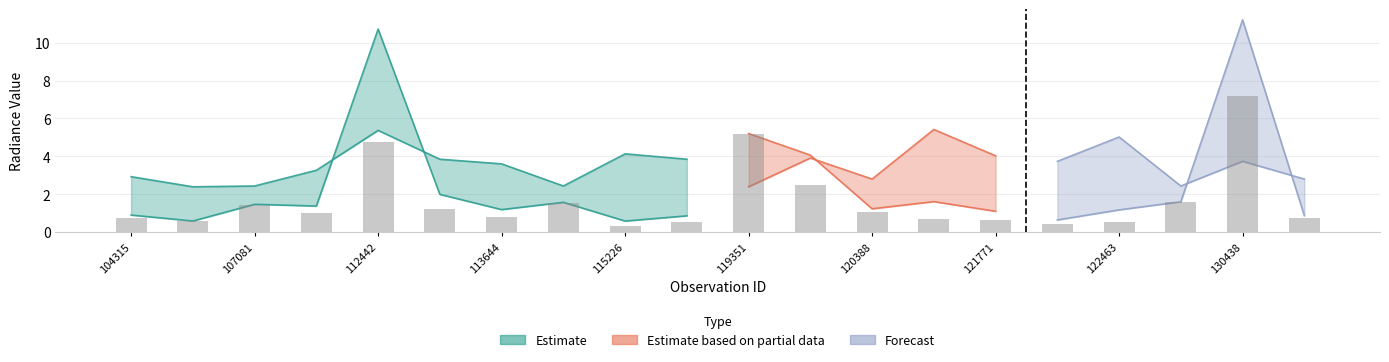

Is it true that dnbrad equals 0.1 at 122289?

False